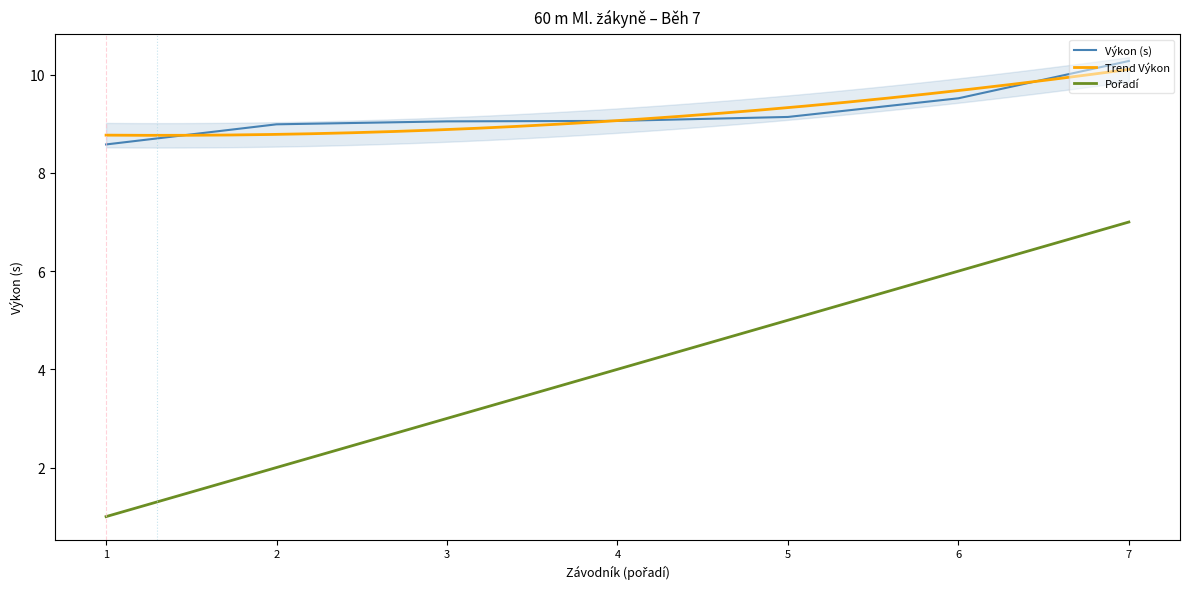

True or false: Výkon (s) has a value of 9.1 at 4.

True